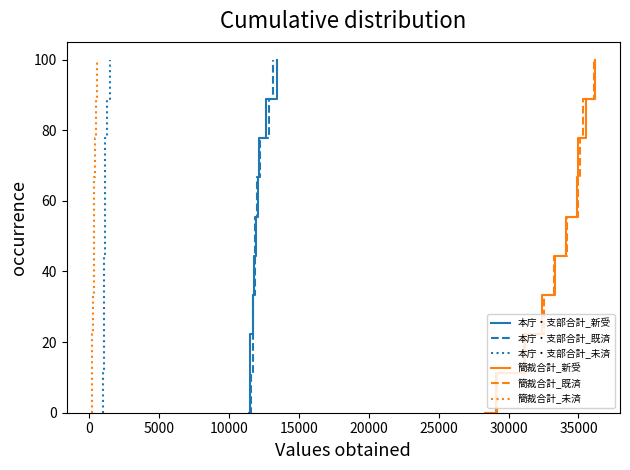

What is the maximum value for 本庁・支部合計_未済?

100.0